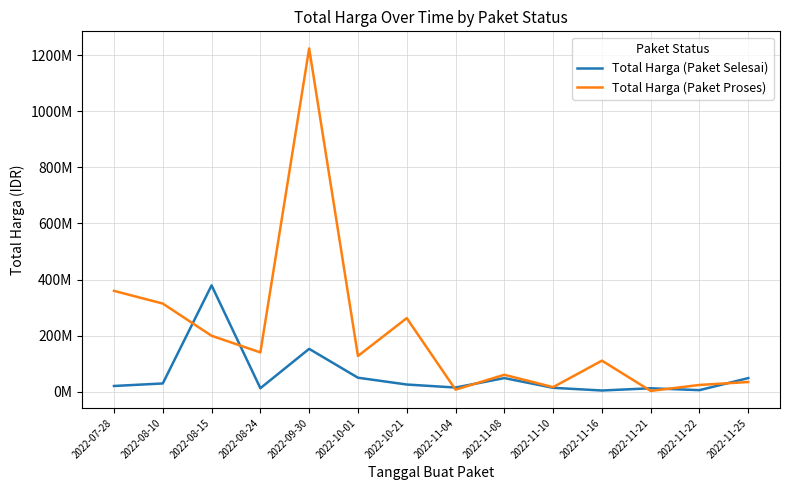

True or false: Total Harga (Paket Selesai) and Total Harga (Paket Proses) cross at least once.

True